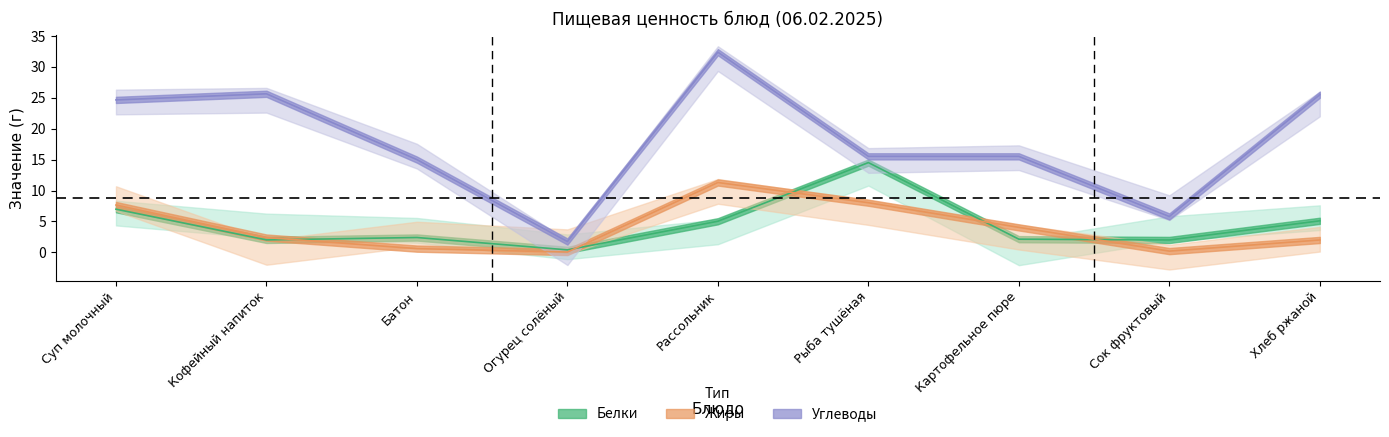

True or false: Углеводы has a value of 15.5 at Хлеб ржаной.

False